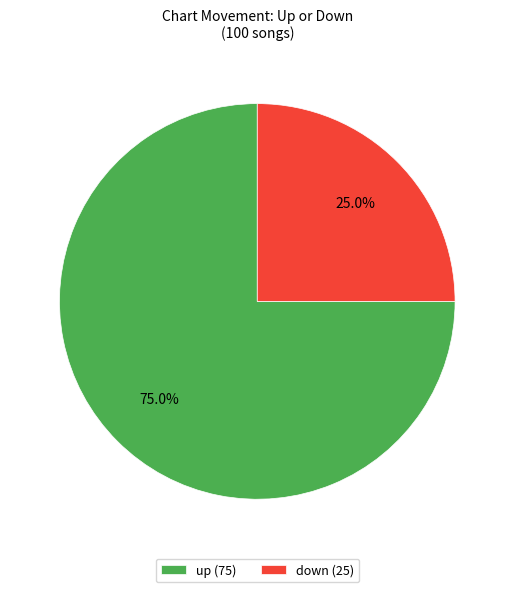

How many segments does this pie chart have?

2